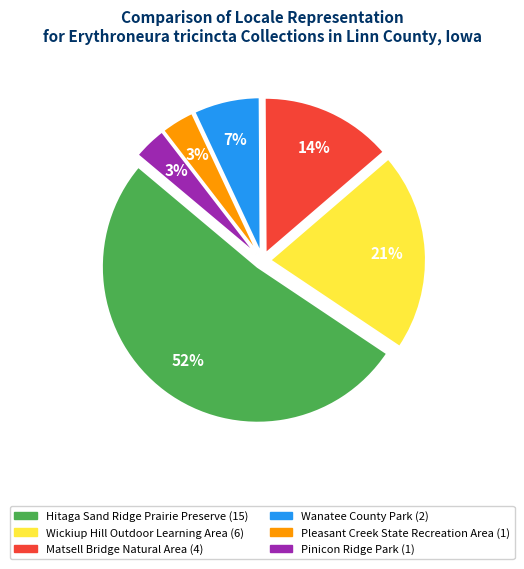

Does any single category account for the majority?

Yes